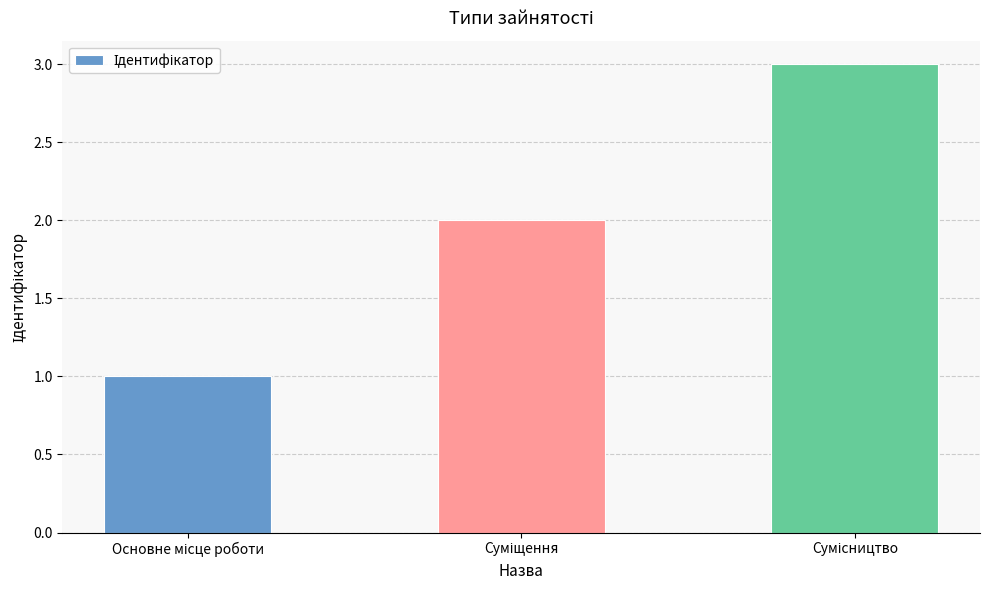

How many values are between 1 and 3?

3